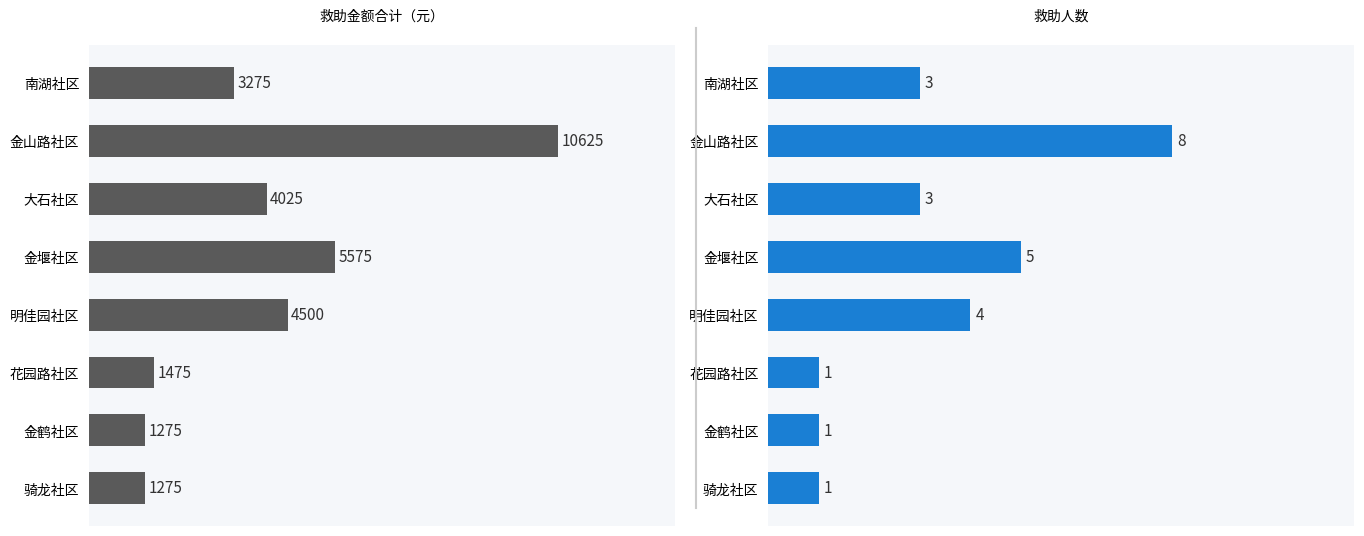

How many bars are there in each group?

2